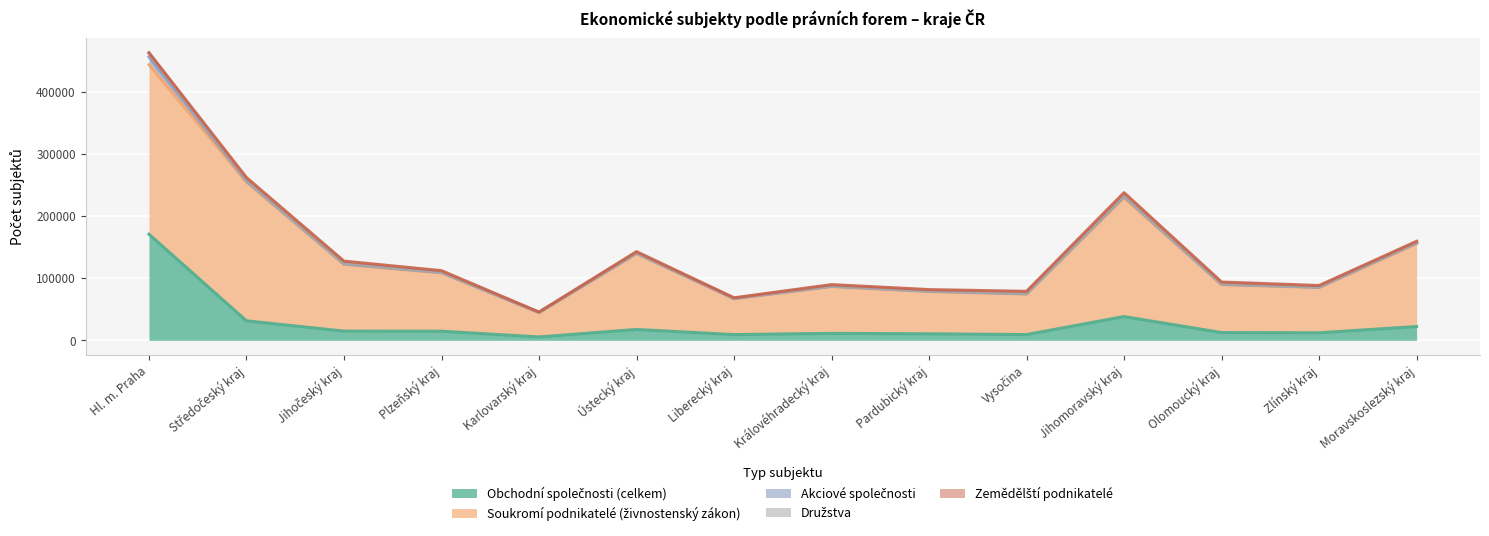

What is the sum of all Akciové společnosti values?

22155